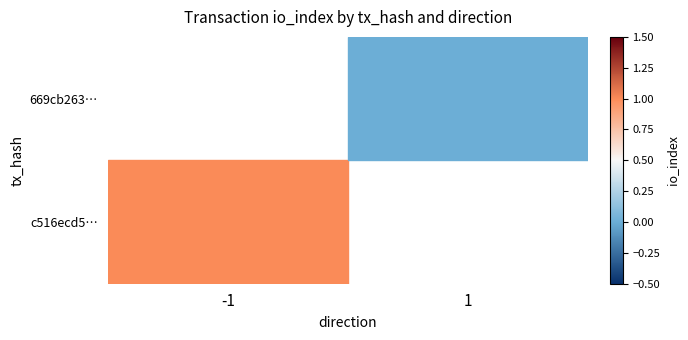

List the series in order of their peak value, highest first.

c516ecd5…, 669cb263…